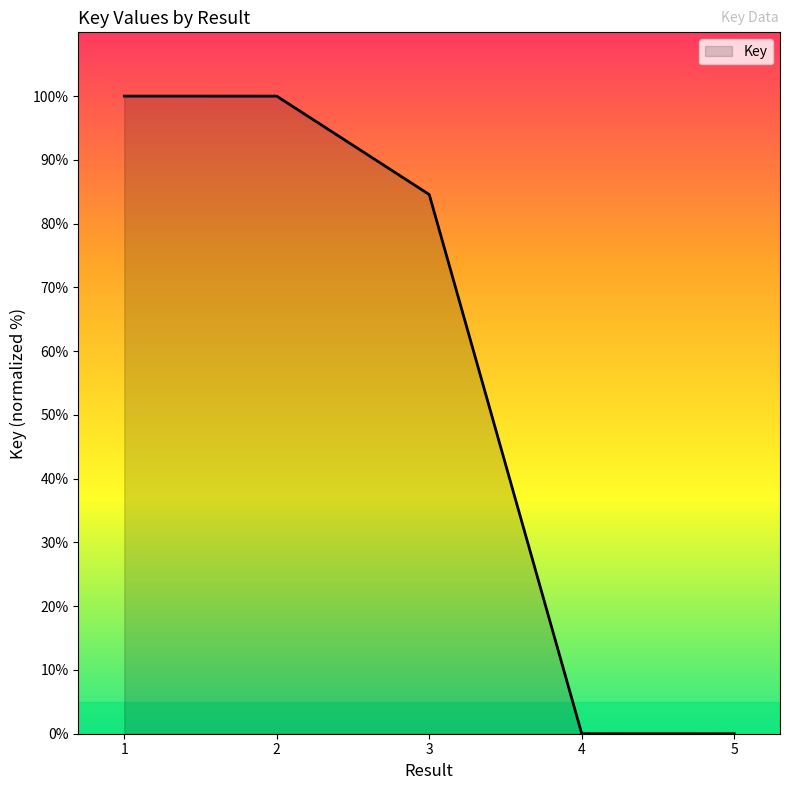

How many values are below 84?

2